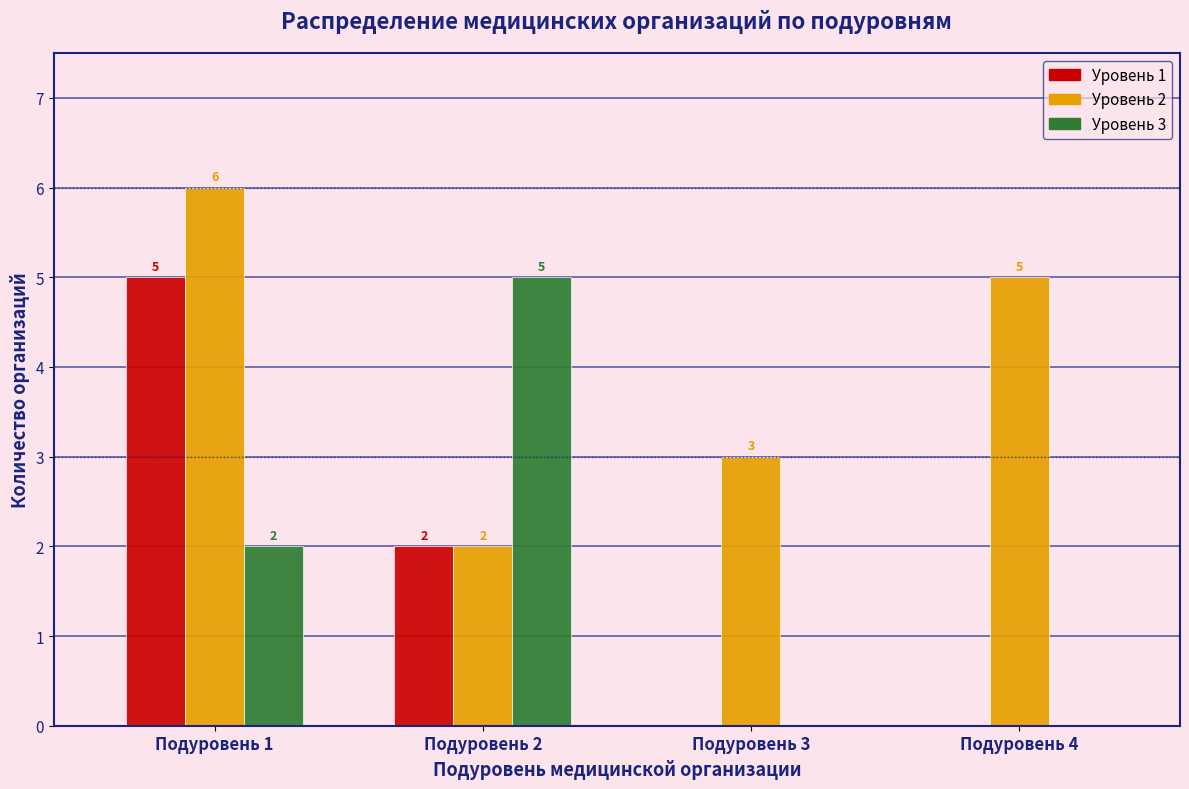

Reading left to right, extract all data points from this chart.

Уровень 1: Подуровень 1=5	Подуровень 2=2	Подуровень 3=0	Подуровень 4=0
Уровень 2: Подуровень 1=6	Подуровень 2=2	Подуровень 3=3	Подуровень 4=5
Уровень 3: Подуровень 1=2	Подуровень 2=5	Подуровень 3=0	Подуровень 4=0